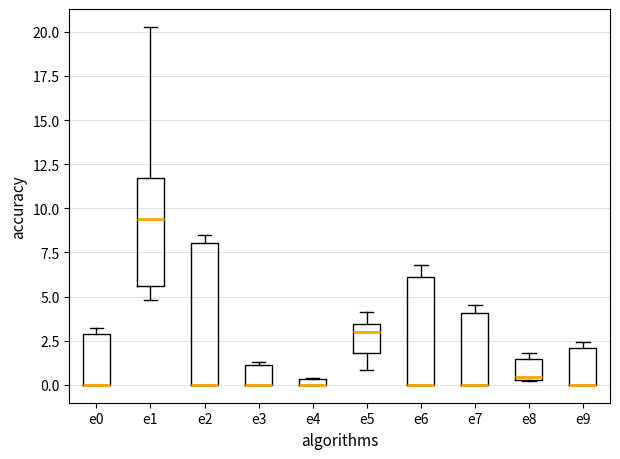

Comparing the boxes themselves (not the whiskers), which one is the tallest?

e2